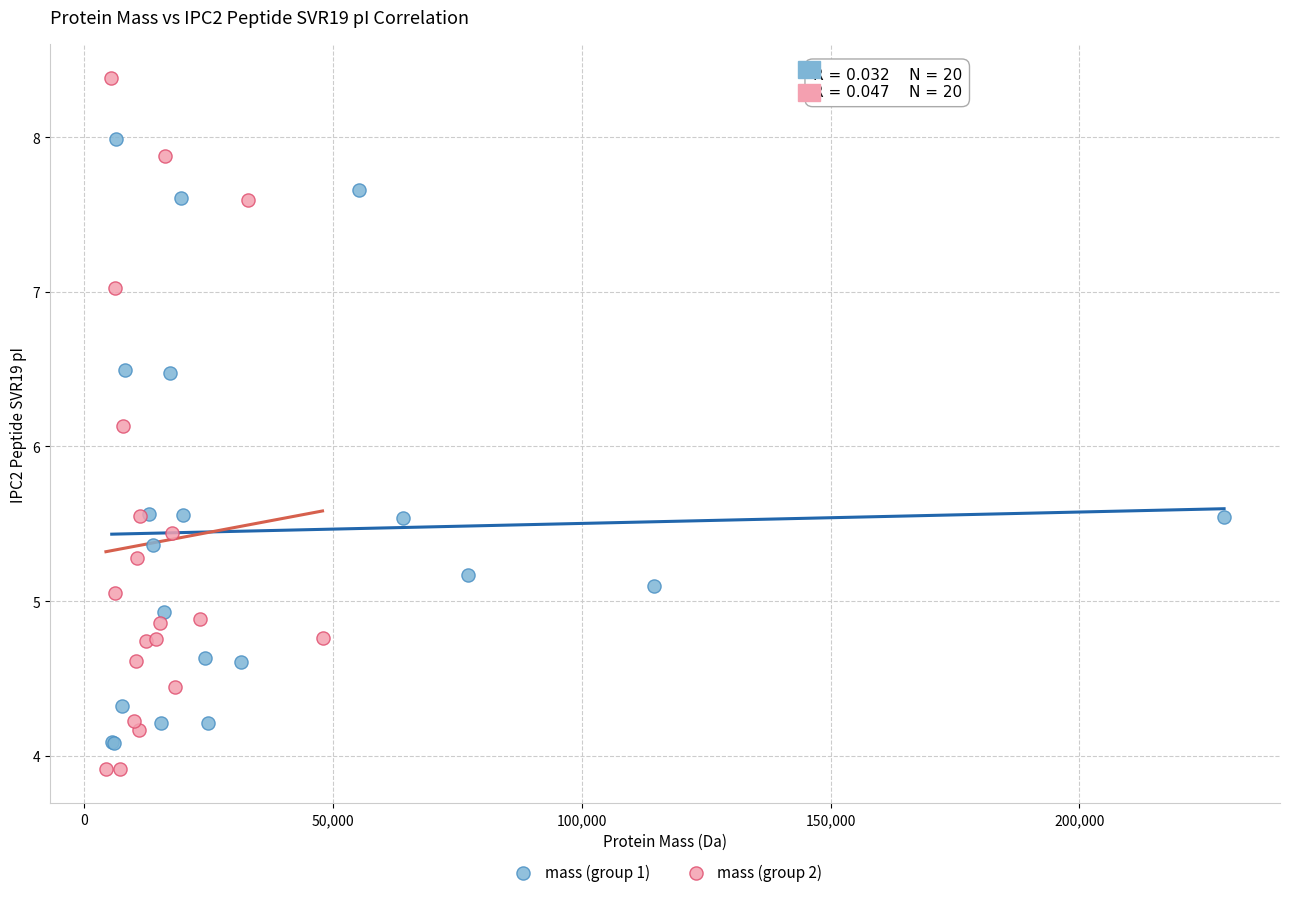

Which series contains the lowest Y value?

mass (group 2)